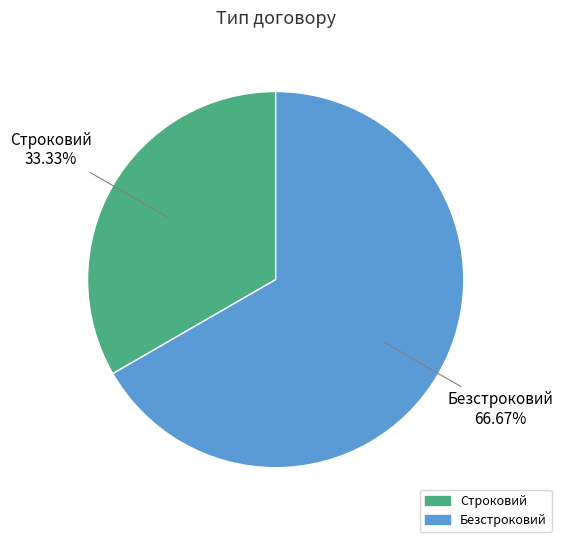

Rank the categories by value from highest to lowest.

Безстроковий, Строковий